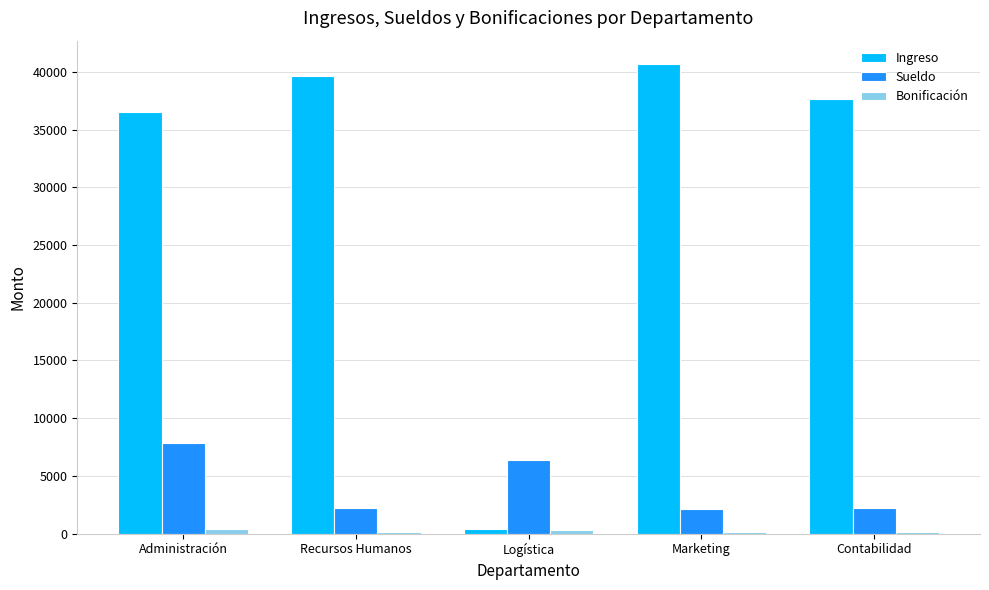

What is the average value of the Sueldo series?

4169.1